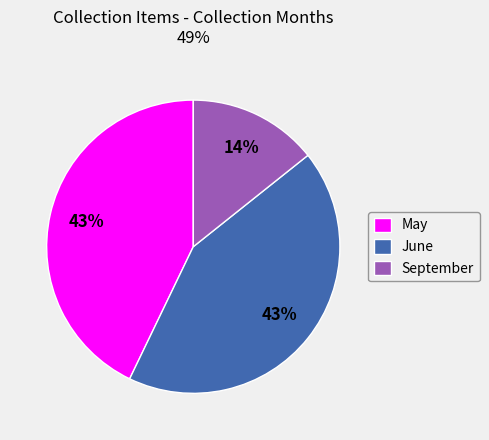

Count the number of slices in the pie.

3